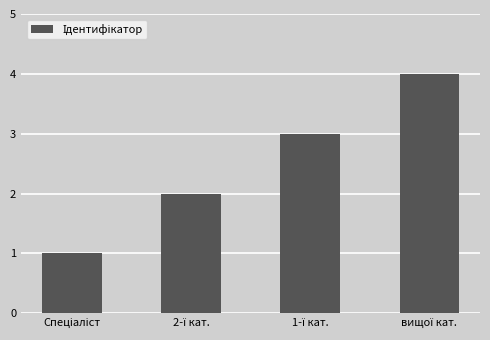

Reading left to right, transcribe all the data shown in this chart.

1	2	3	4